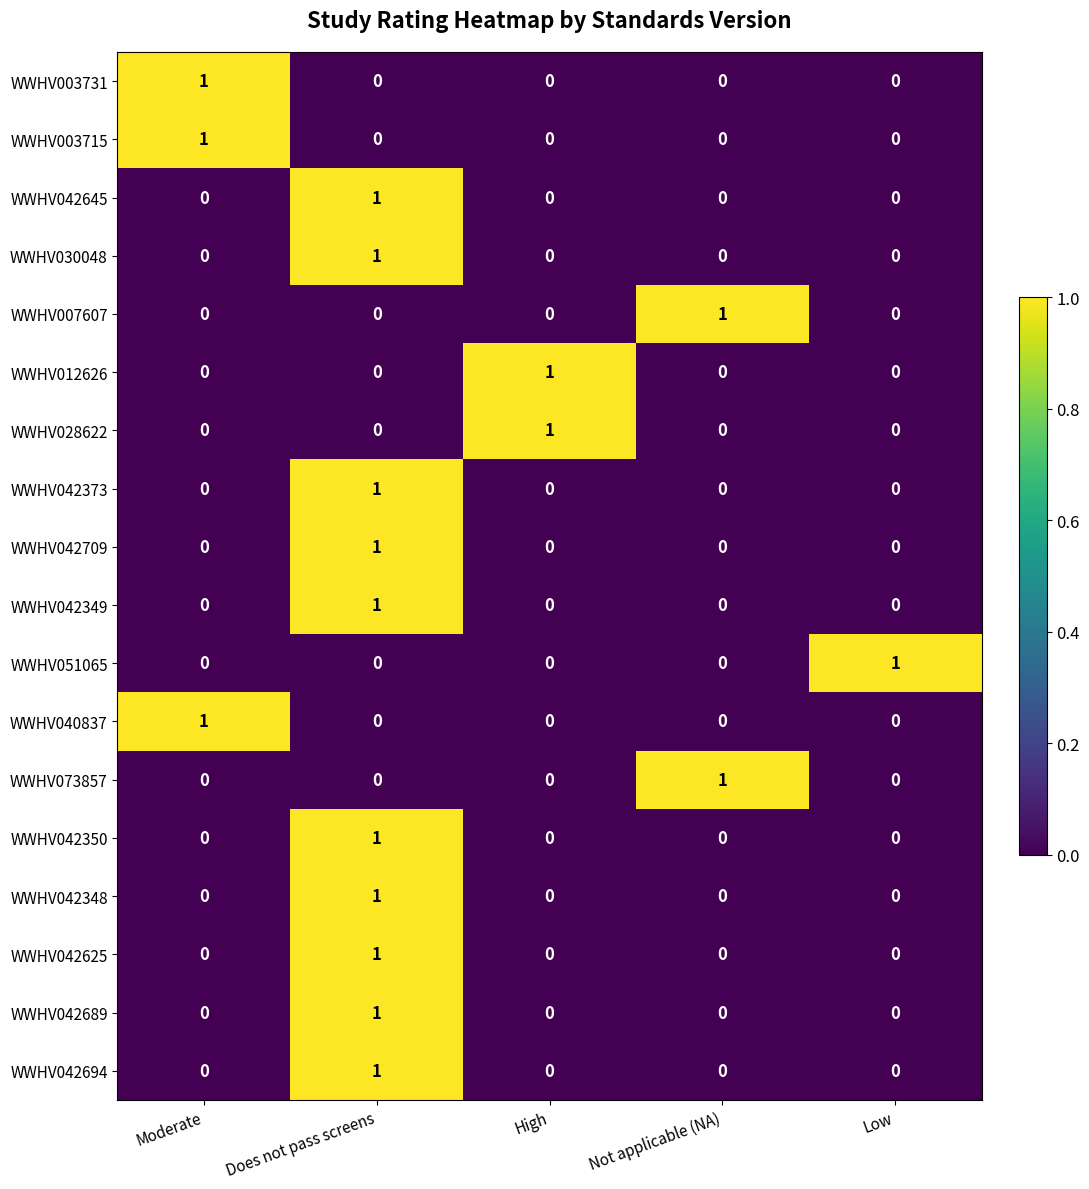

At how many categories does at least one series exceed 0?

5